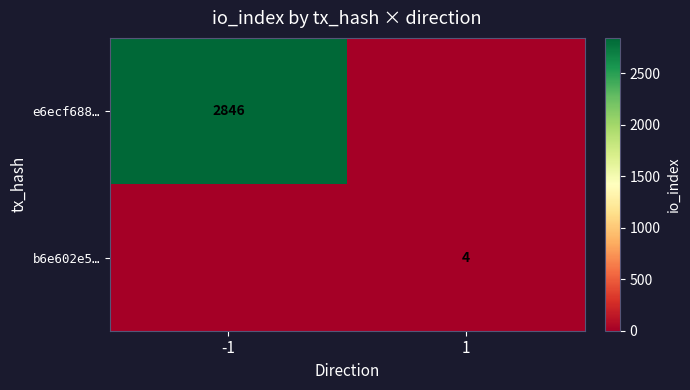

Is it true that b6e602e5… equals 4 at 1?

True